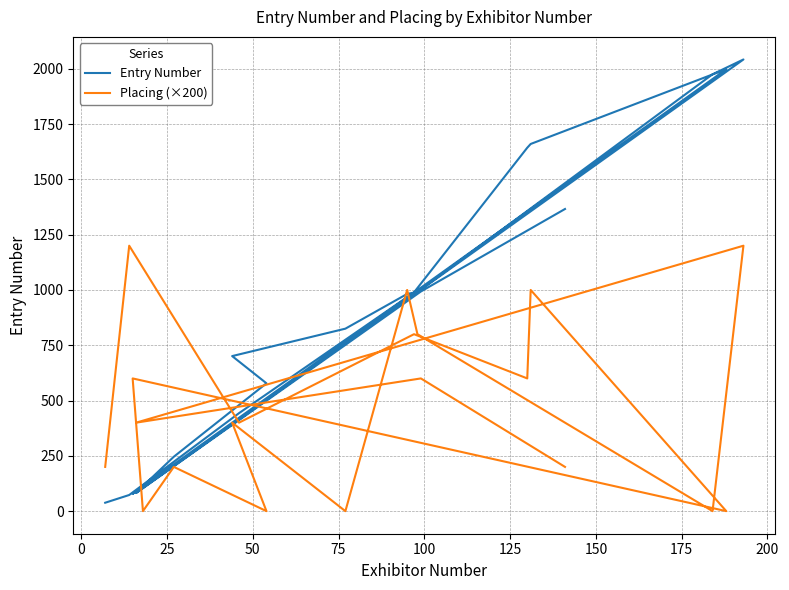

How many lines are shown in the chart?

2